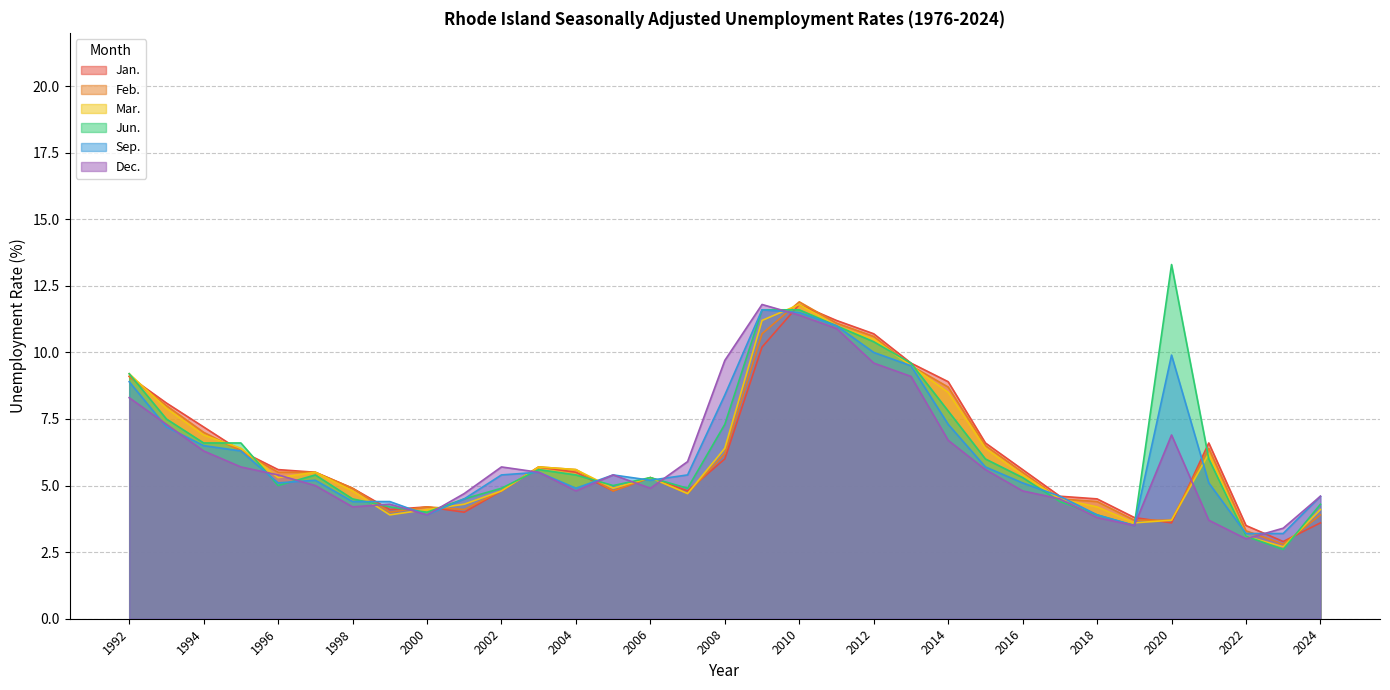

At which label does Feb. first exceed 5?

1992